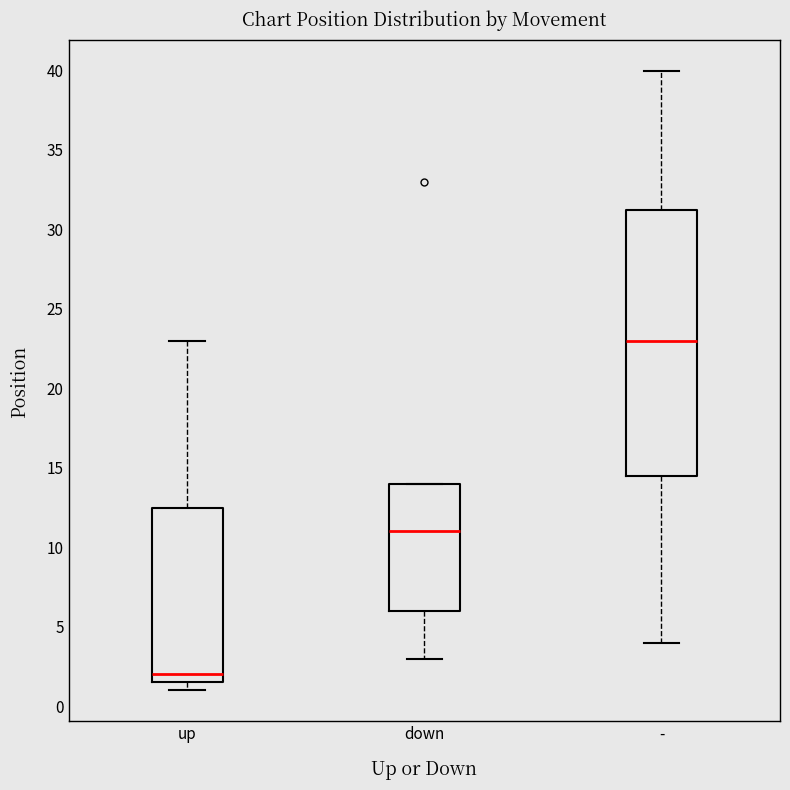

Where is the lower edge of the box for up on the y-axis? The values are not printed on the chart, so give them approximately, as read against the axis.

1.5